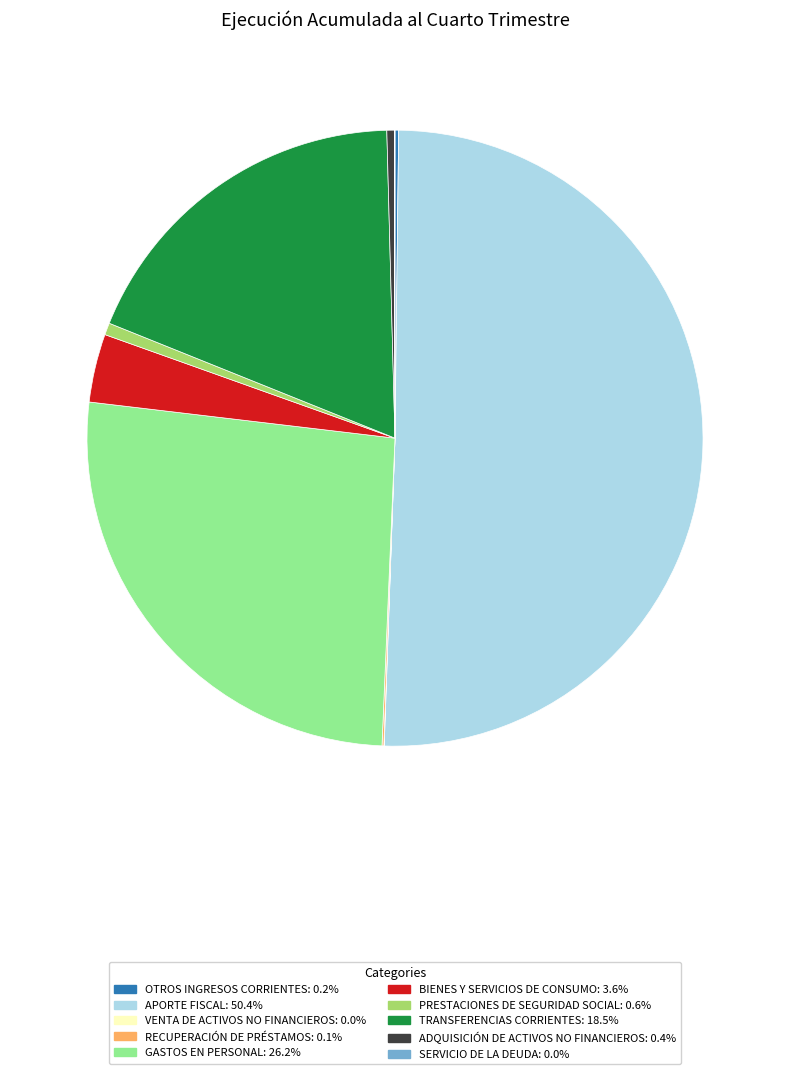

Which slice represents more than half of the pie?

APORTE FISCAL